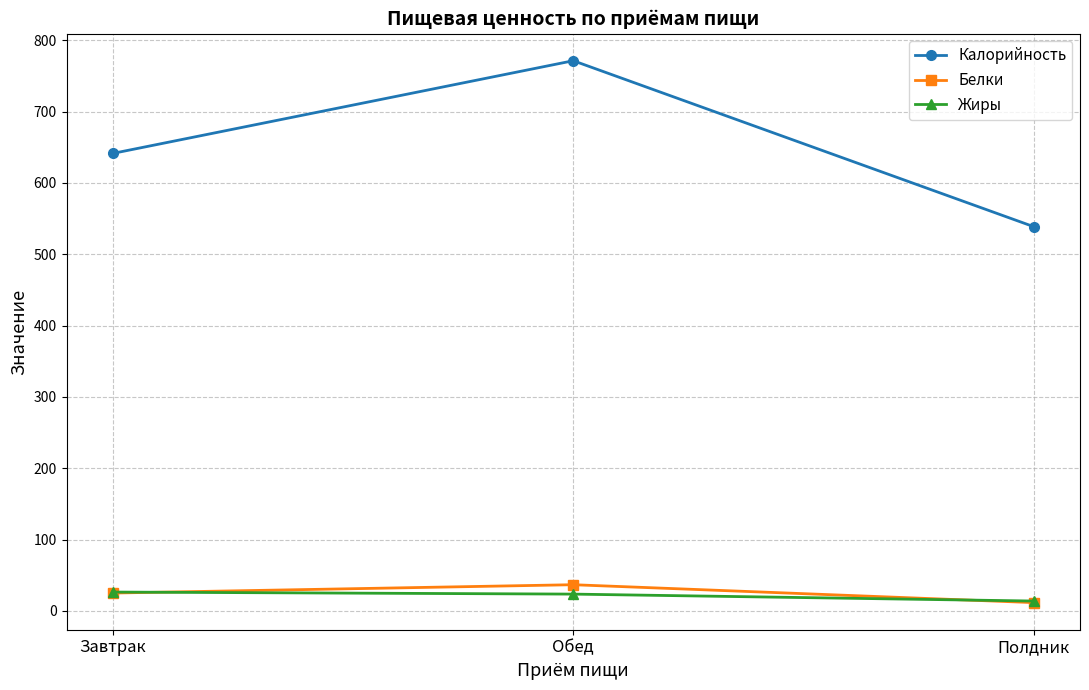

What is the total value across all series at Полдник?

564.1